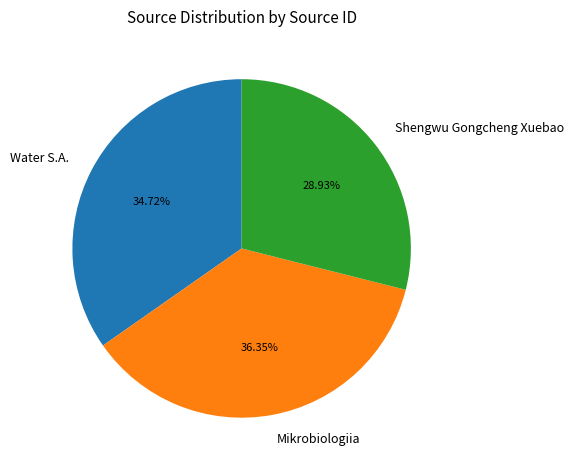

Which slice is the largest?

Mikrobiologiia